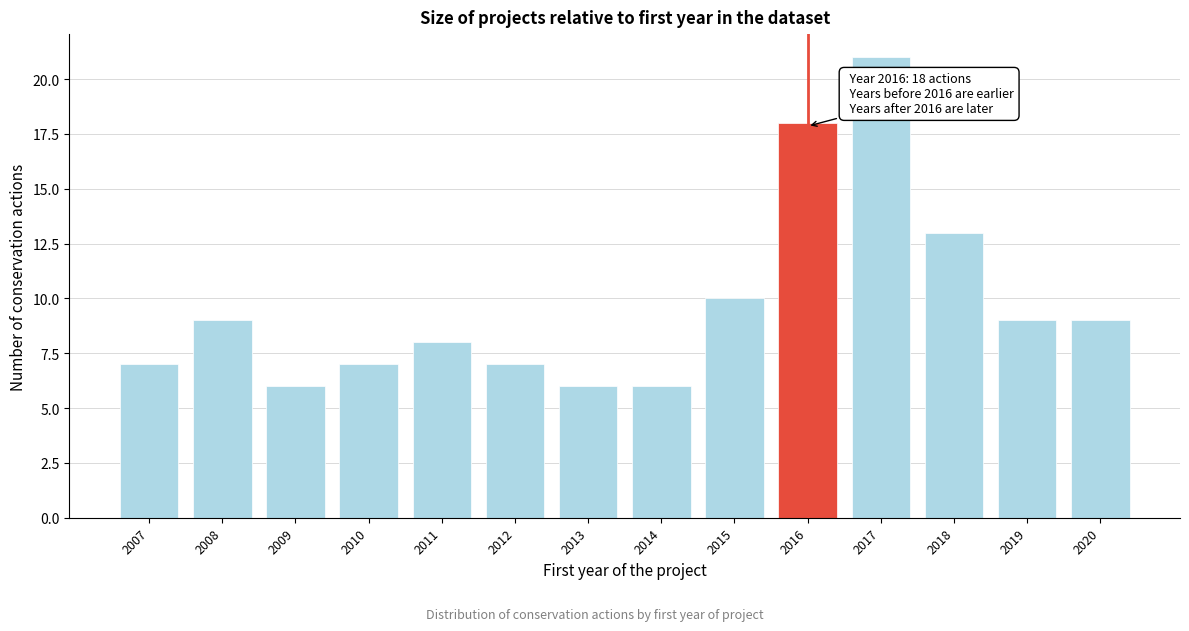

Reading left to right, what are all the values shown in this chart?

7	9	6	7	8	7	6	6	10	18	21	13	9	9